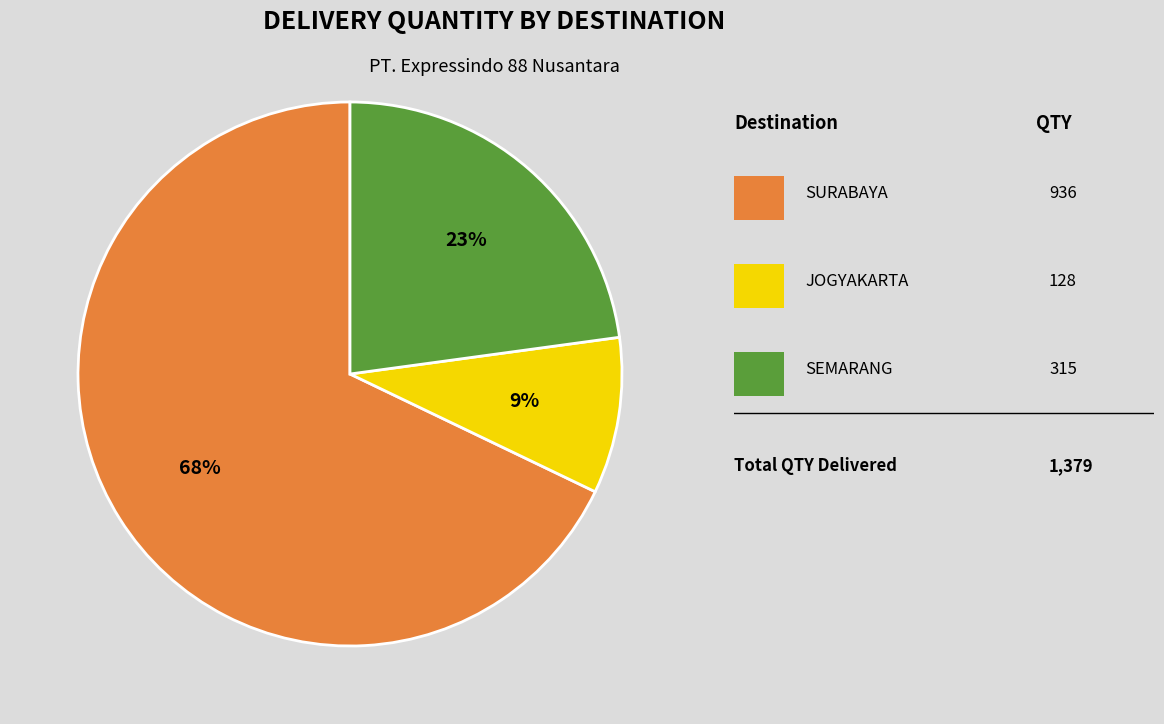

To the nearest percent, what is the difference between the largest and smallest slice percentages?

59%